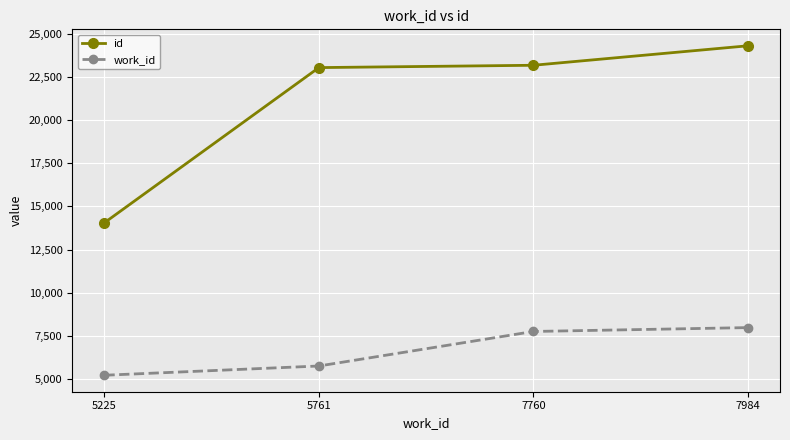

Which series has the widest spread of values?

id